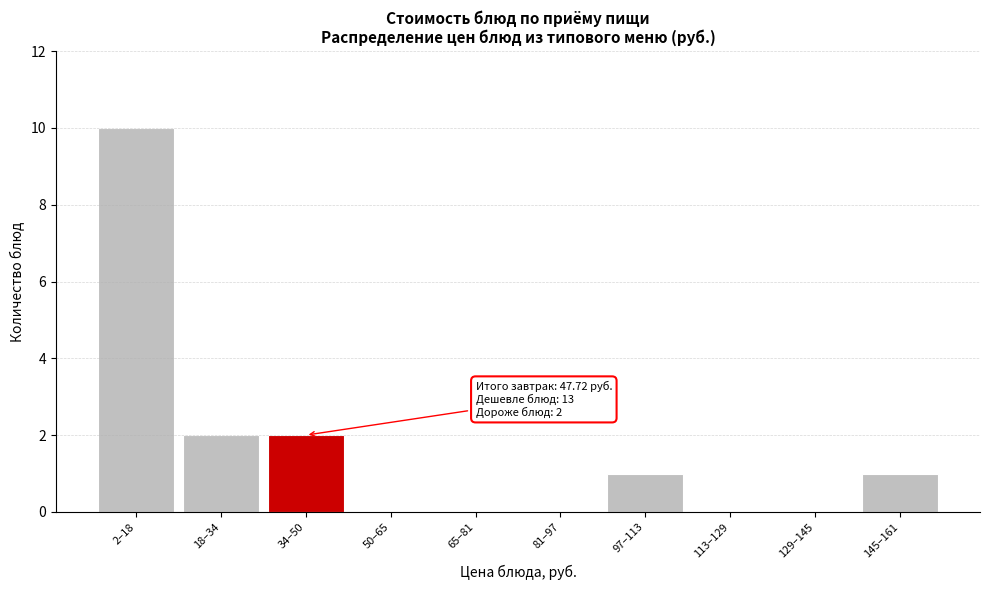

Reading left to right, extract all data points from this chart.

2–18=10	18–34=2	34–50=2	50–65=0	65–81=0	81–97=0	97–113=1	113–129=0	129–145=0	145–161=1